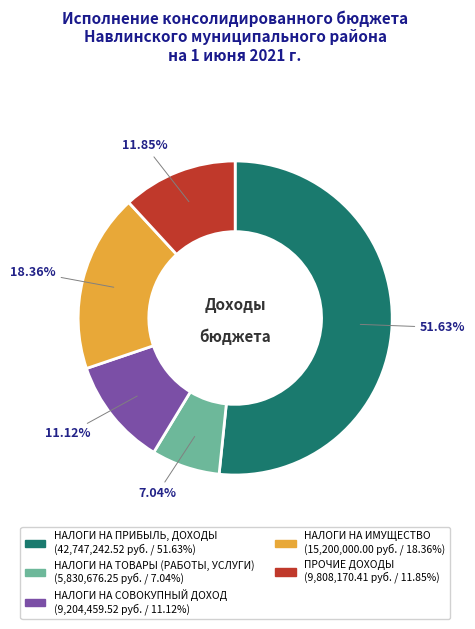

Does any single category account for the majority?

Yes